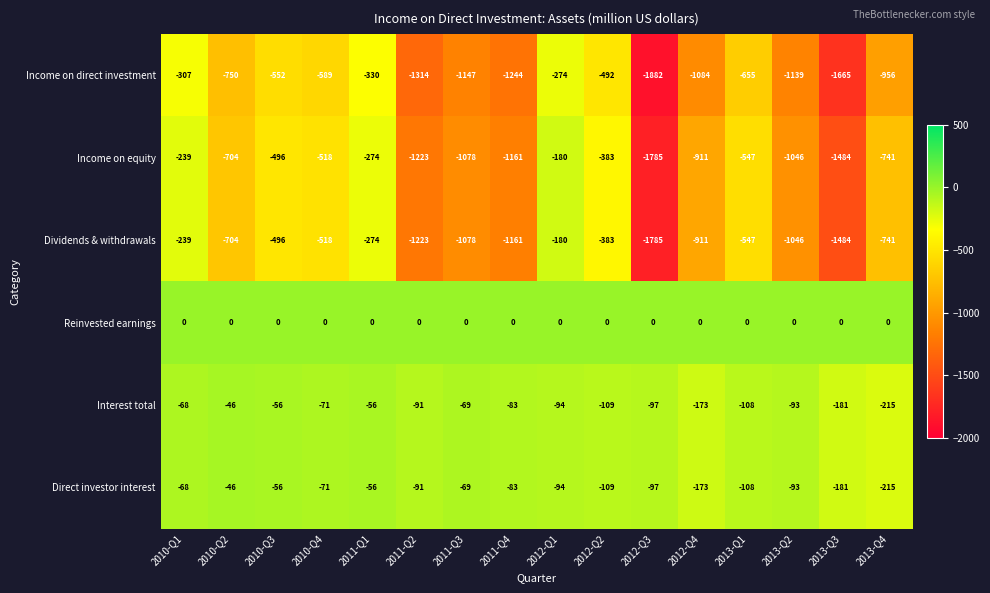

What value does the Interest total series have at 2013-Q3, to the nearest 10?

-180